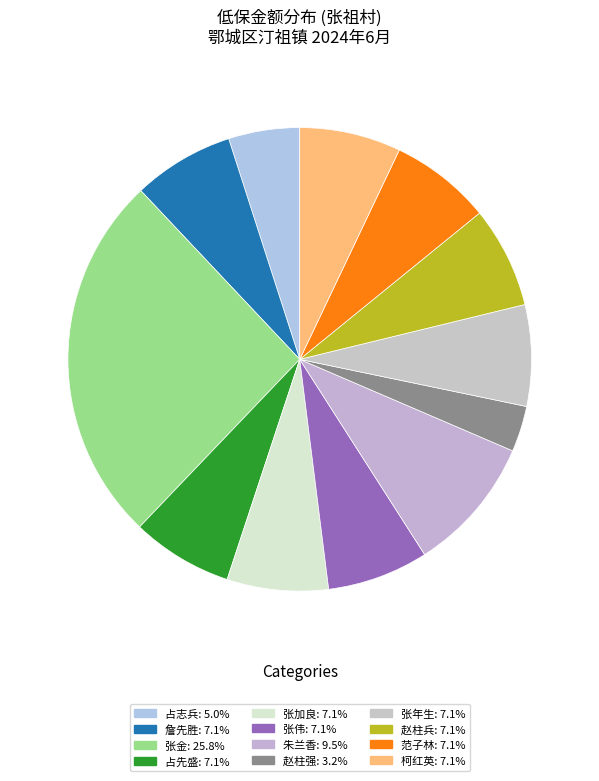

Is the sum of 张伟 and 张年生 greater than half?

No